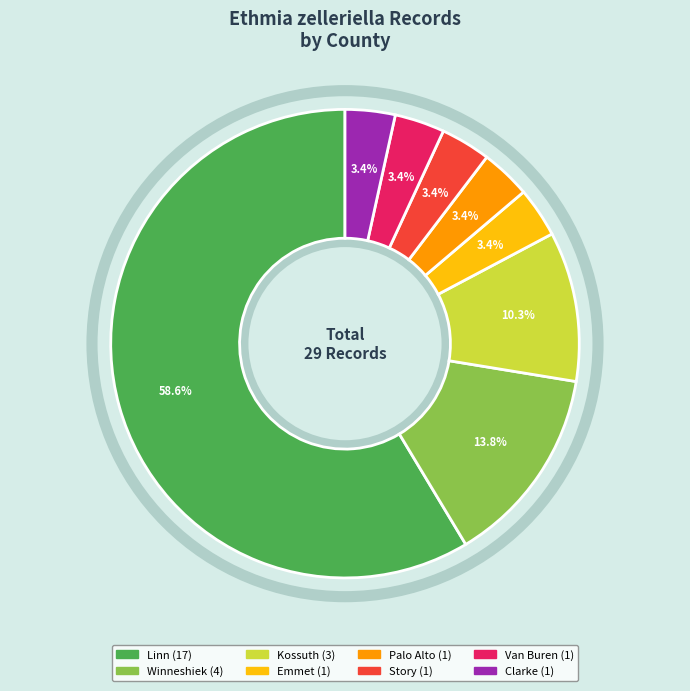

Is it true that Kossuth is 10% of the pie?

True